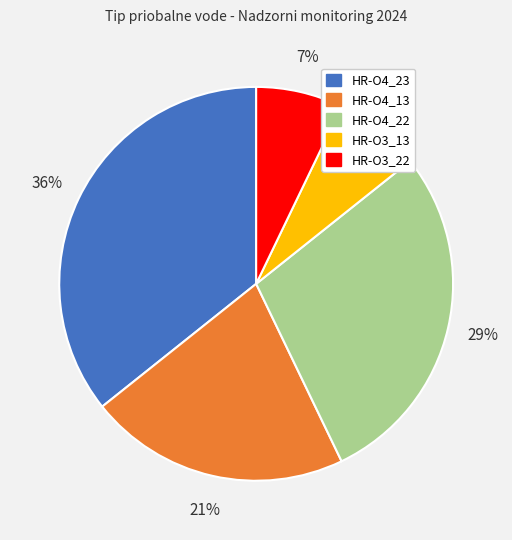

Is there a majority slice in this chart?

No